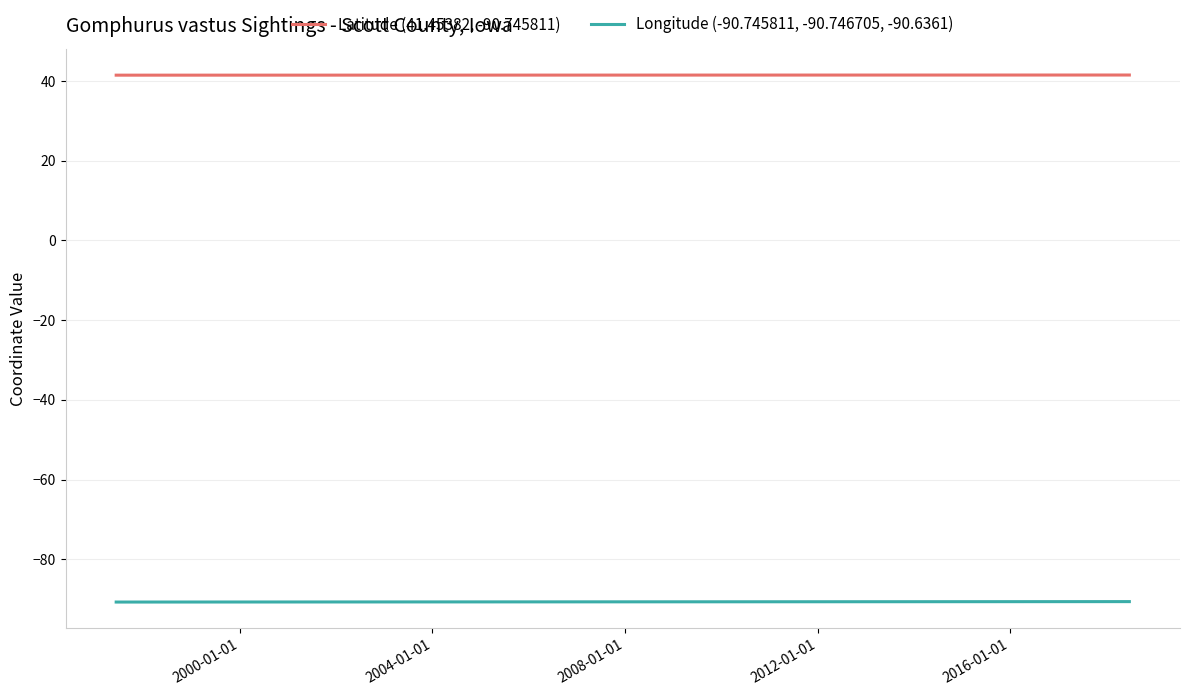

How many Latitude (41.45382, -90.745811) values are between 41 and 42?

3